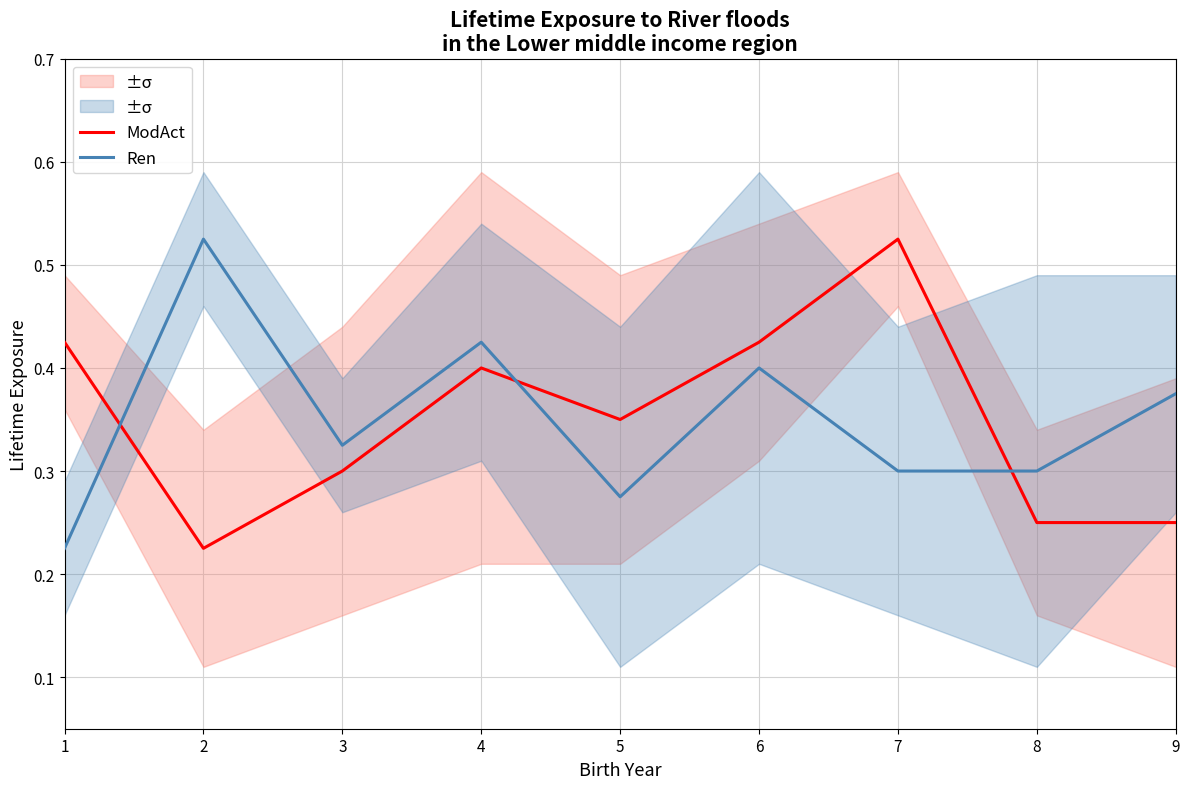

At which category does the chart reach its peak across all series?

7